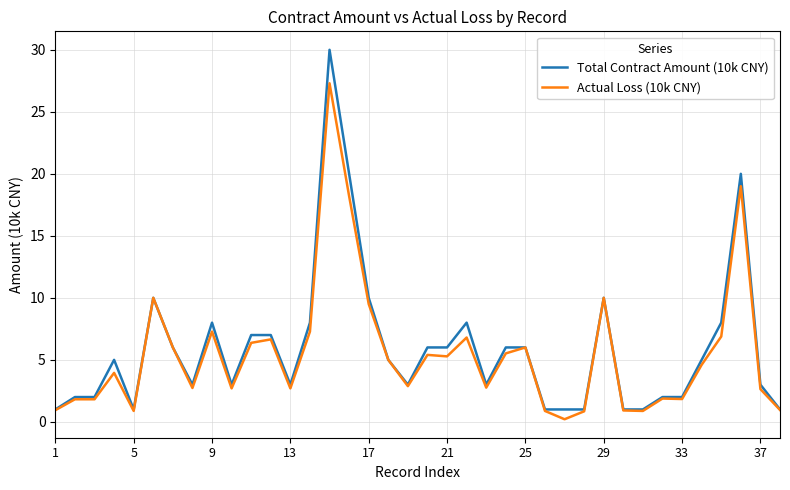

What are all the series names shown in the legend?

Total Contract Amount (10k CNY), Actual Loss (10k CNY)